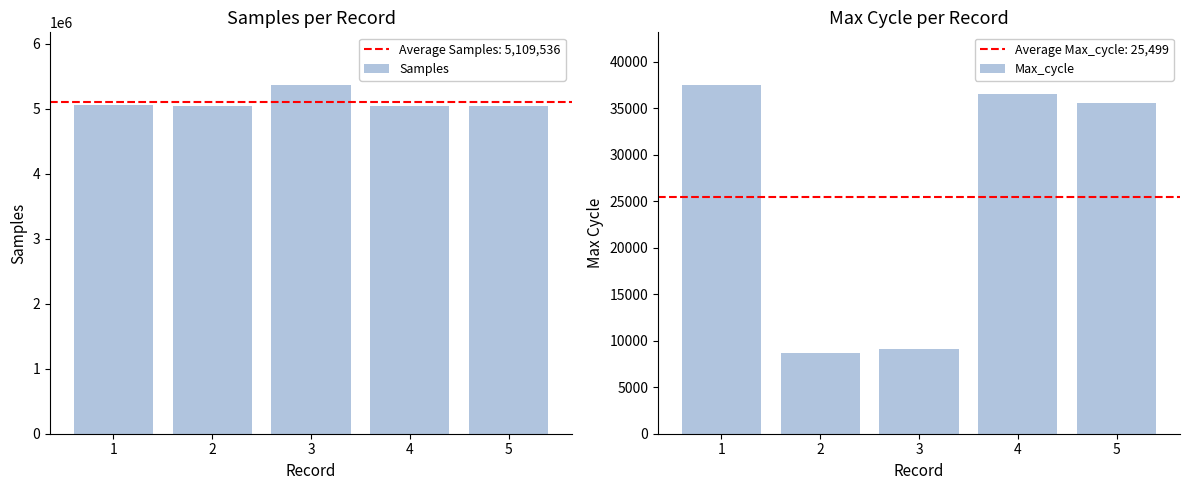

Between 2 and 4, which series saw the biggest shift?

Max_cycle